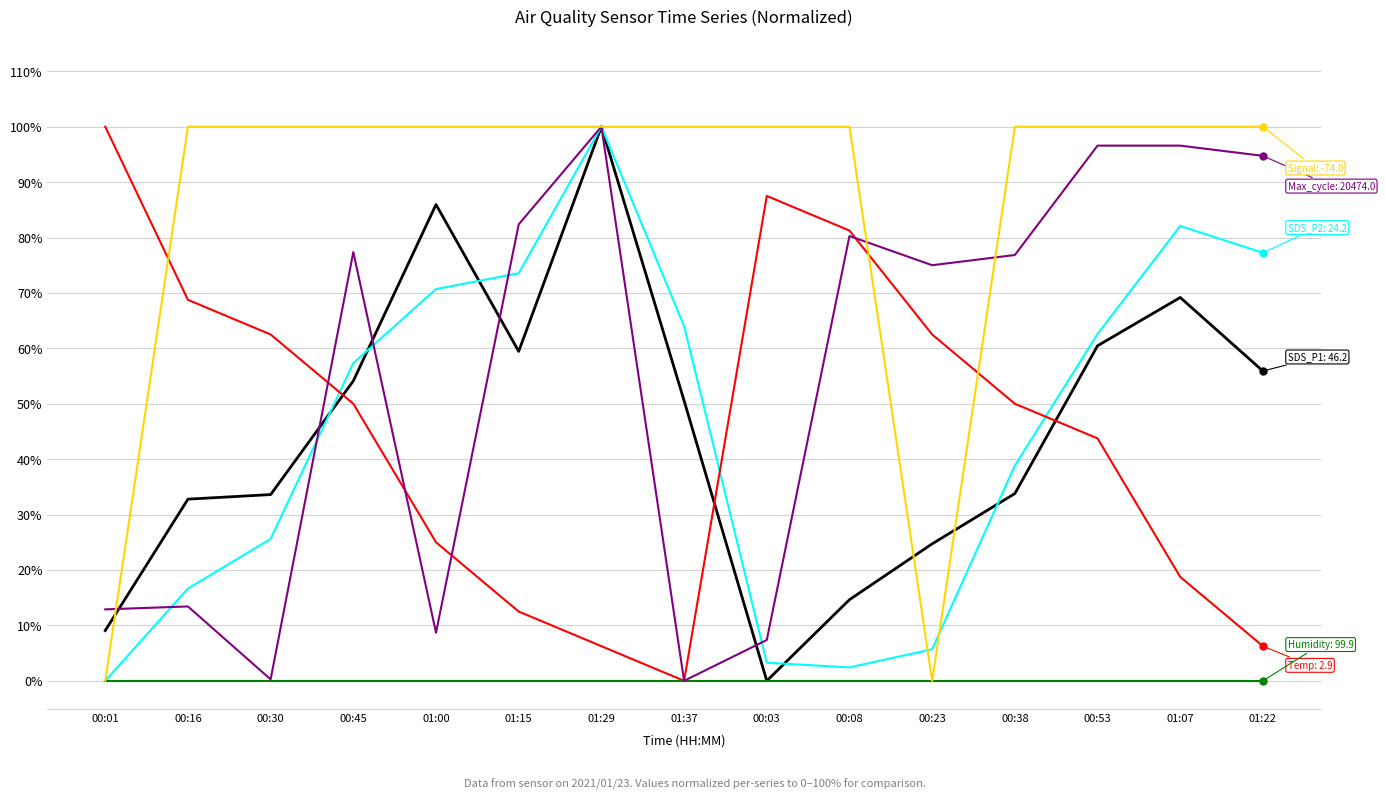

What is the difference between the highest and lowest values at 00:45?

100.0